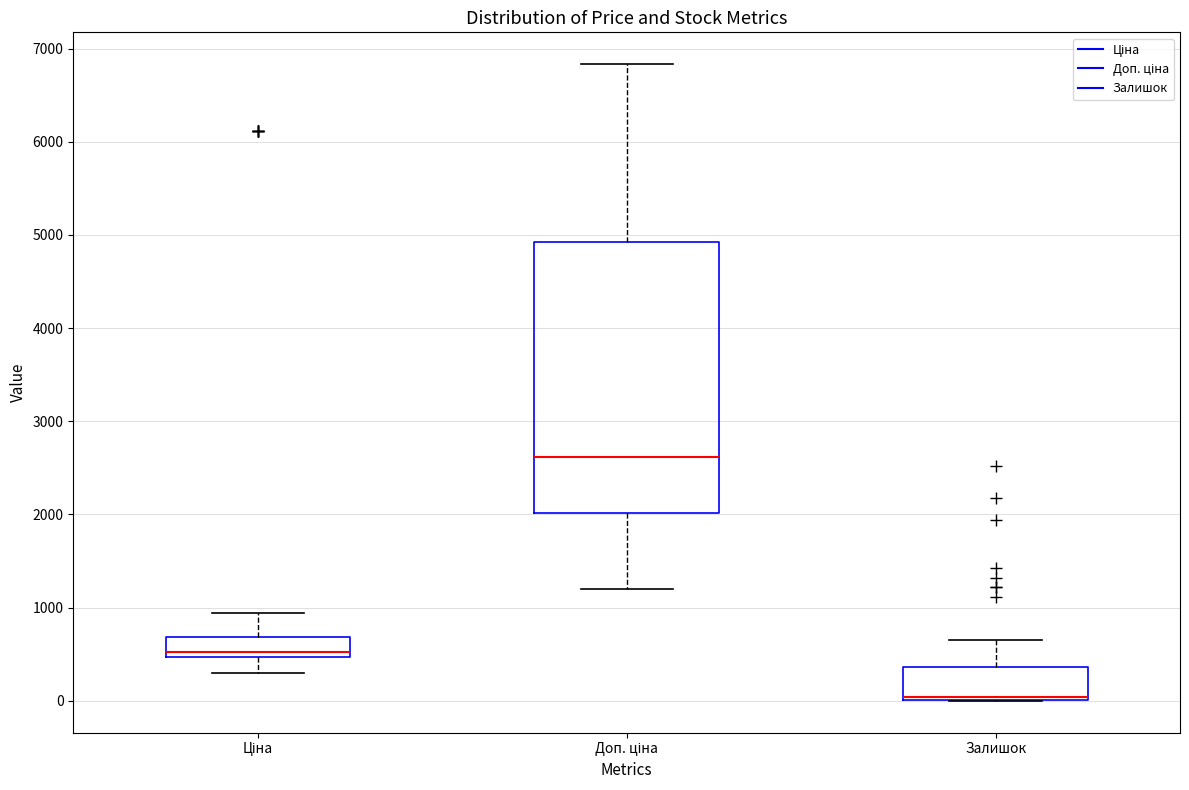

Which box is the tallest, from its lower edge to its upper edge?

Доп. ціна